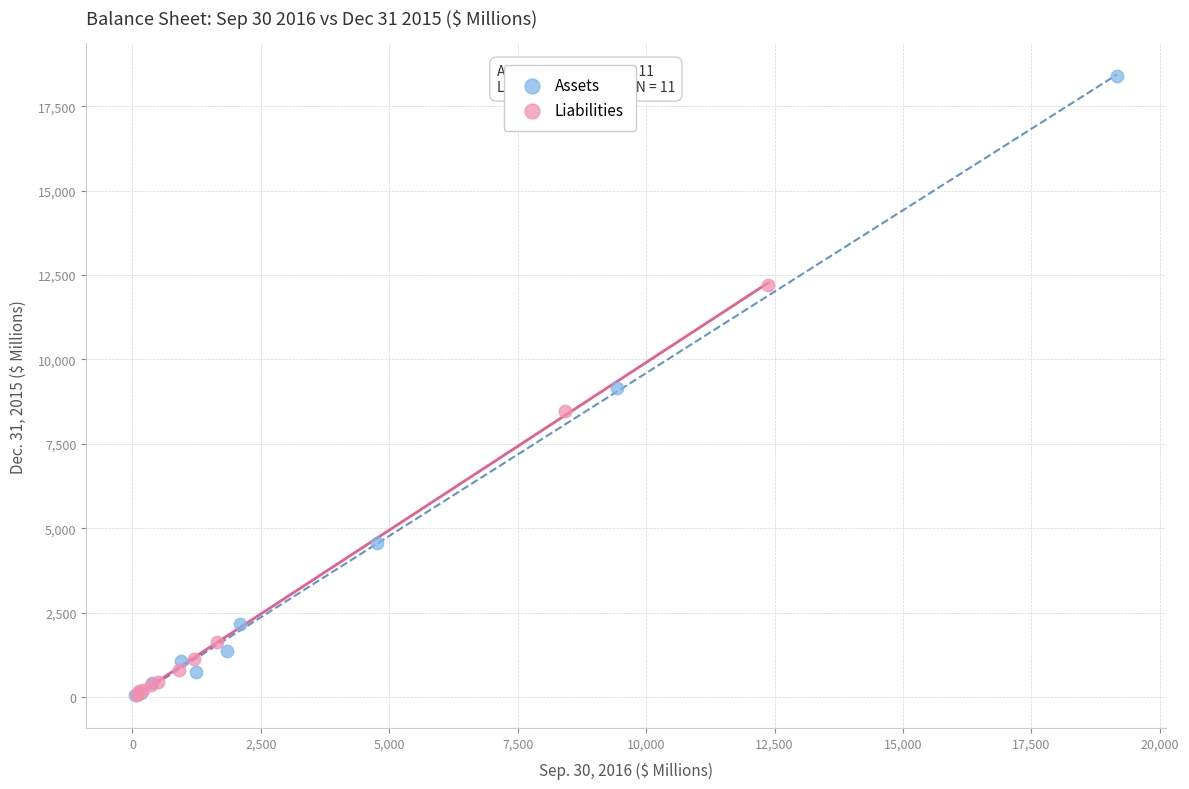

Which series has the widest spread of Y values?

Assets